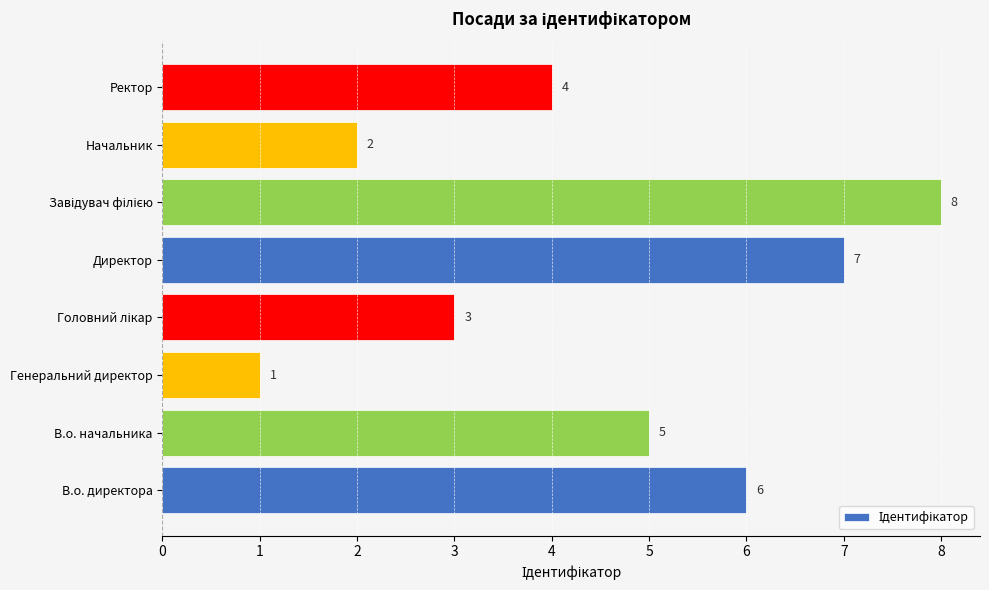

What value does the data have at В.о. начальника?

5